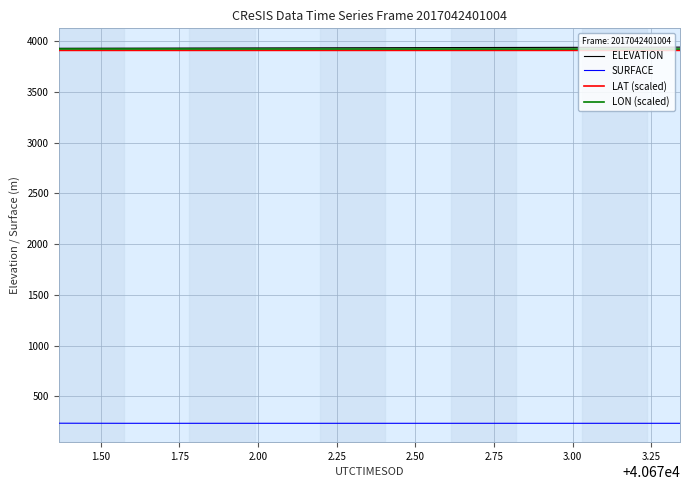

How many categories are shown in the chart?

20